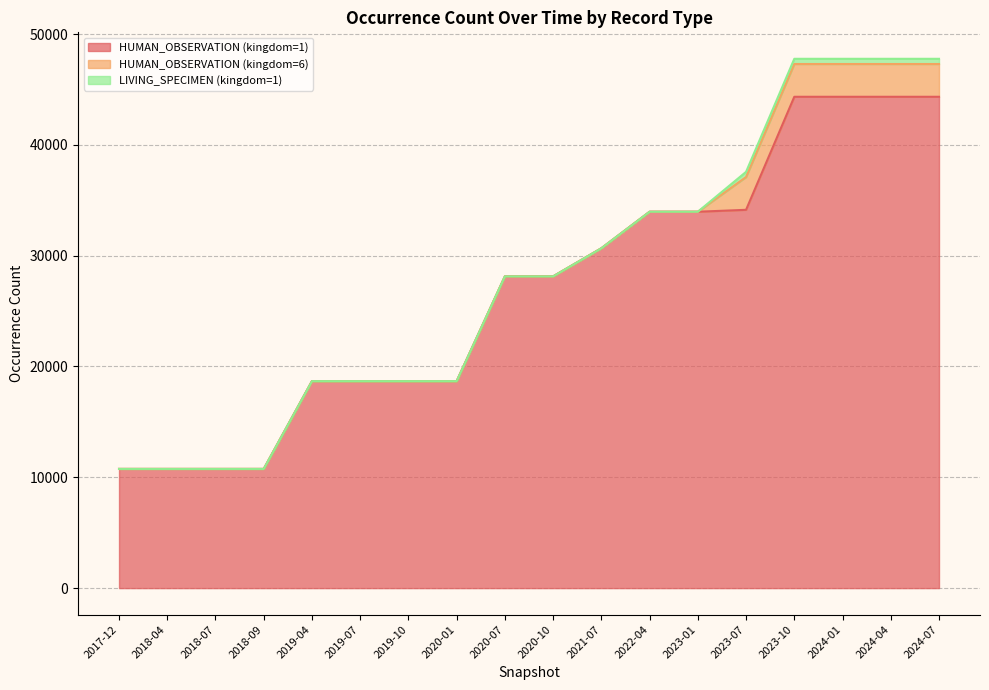

Reading right to left, what are all the values shown in this chart?

HUMAN_OBSERVATION (kingdom=1): 44338	44338	44338	44338	34138	33964	33964	30669	28132	28132	18675	18675	18675	18675	10756	10756	10756	10756
HUMAN_OBSERVATION (kingdom=6): 2958	2958	2958	2958	2958	0	0	0	0	0	0	0	0	0	0	0	0	0
LIVING_SPECIMEN (kingdom=1): 470	470	470	470	470	0	0	0	0	0	0	0	0	0	0	0	0	0